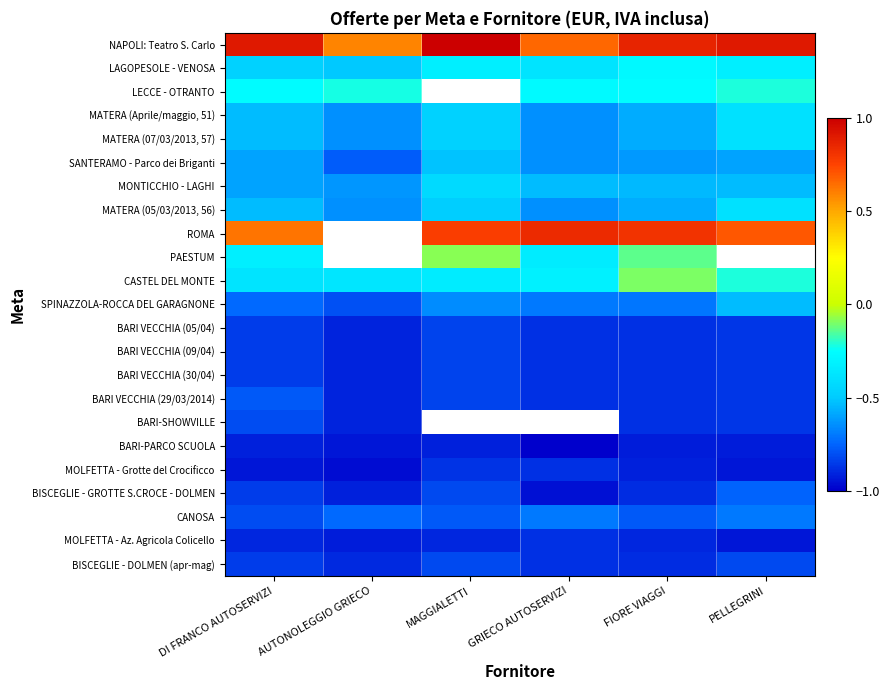

What is the minimum value shown in the chart?

-1.0